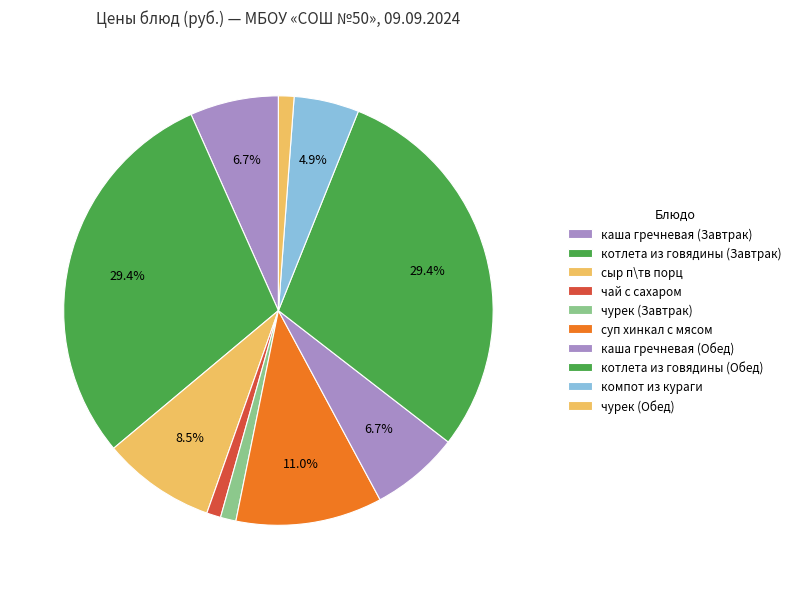

What is the change in value from чай с сахаром to котлета из говядины (Обед)?

+53.8